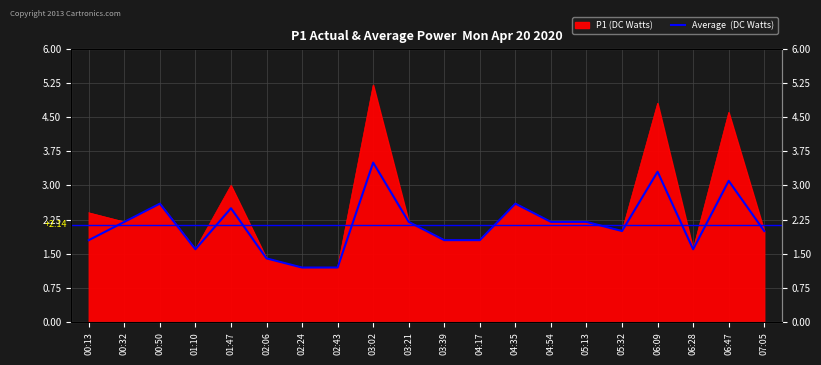

What is the label of the 6th point from the left?

02:06